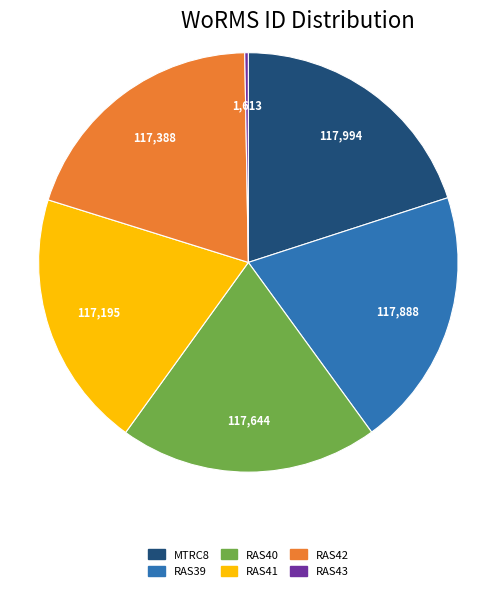

Is the sum of RAS40 and RAS39 greater than half?

No